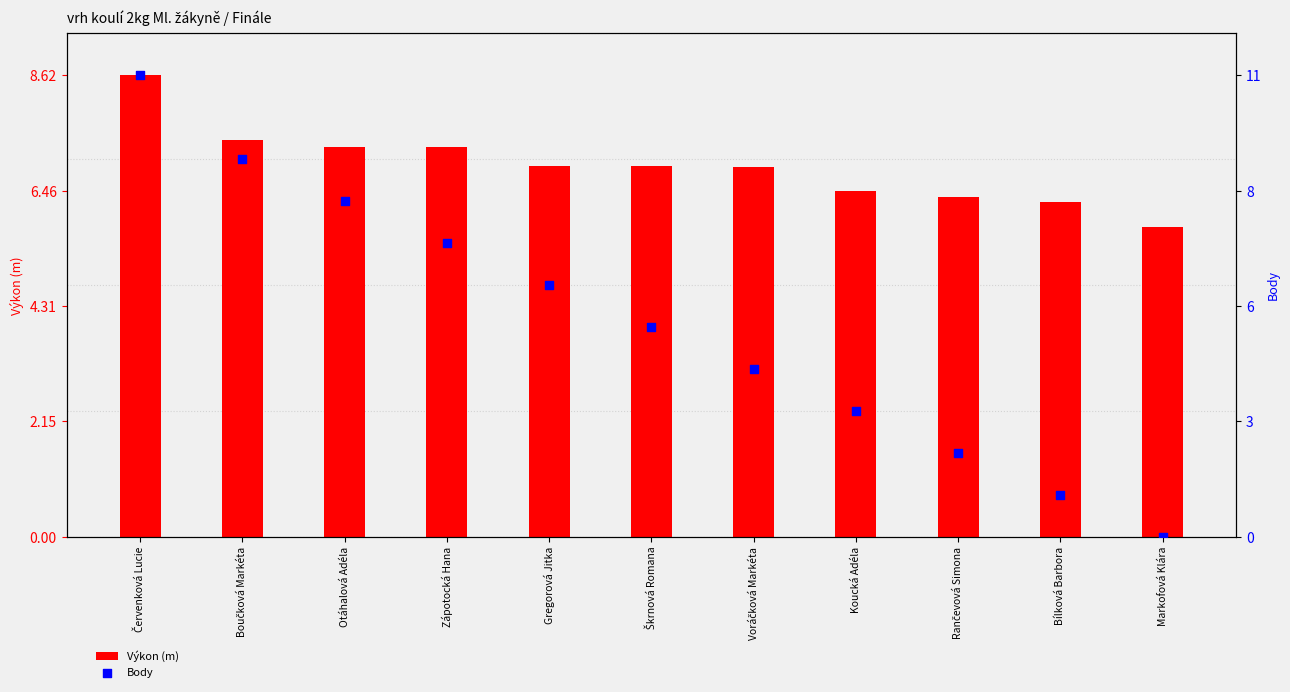

At how many categories does at least one series exceed 9?

4